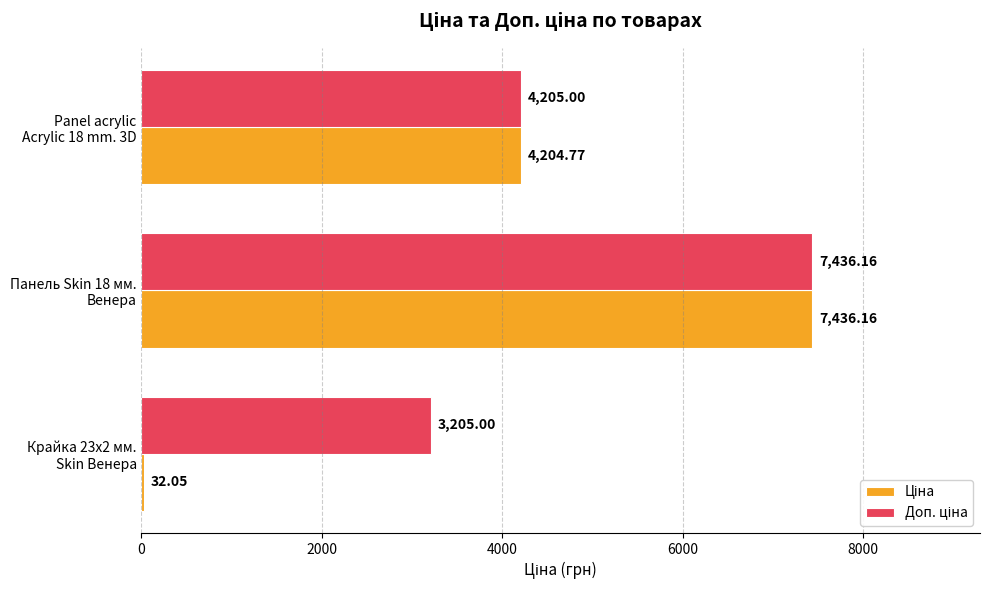

At how many categories does at least one series exceed 1764?

3